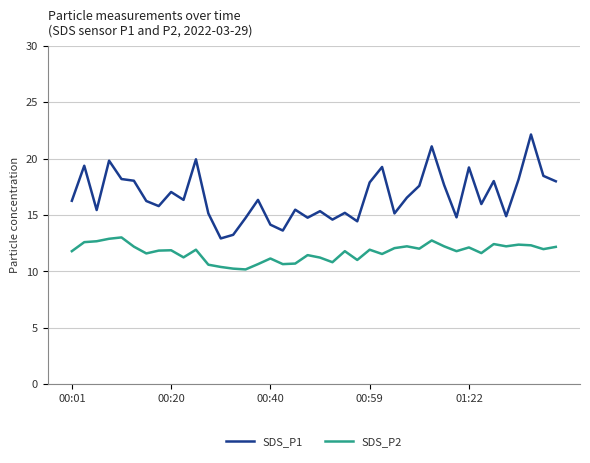

List the series in order of their peak value, lowest first.

SDS_P2, SDS_P1